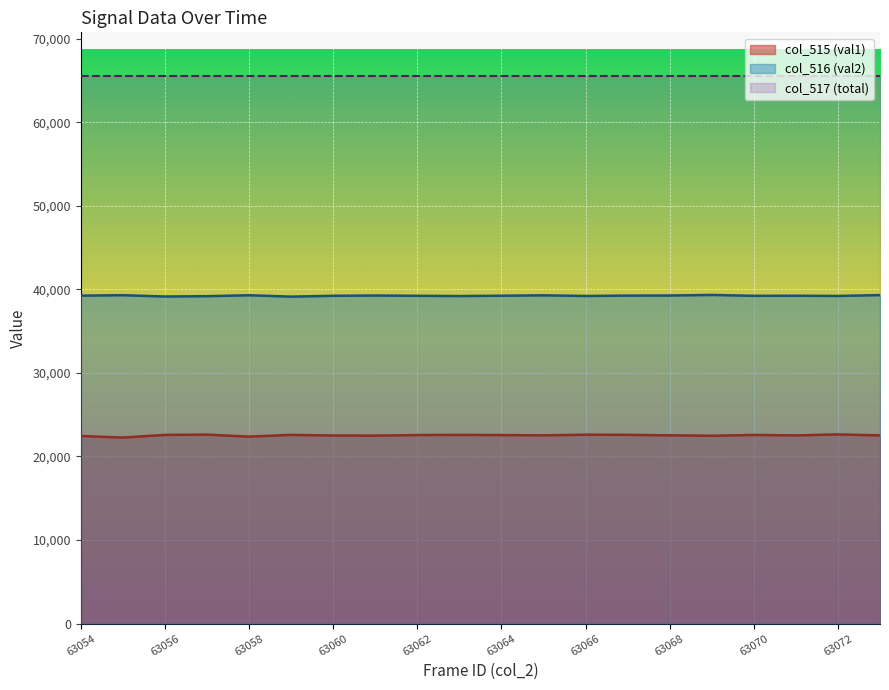

True or false: col_515 (val1) has more than 2 points higher than both neighbors.

True